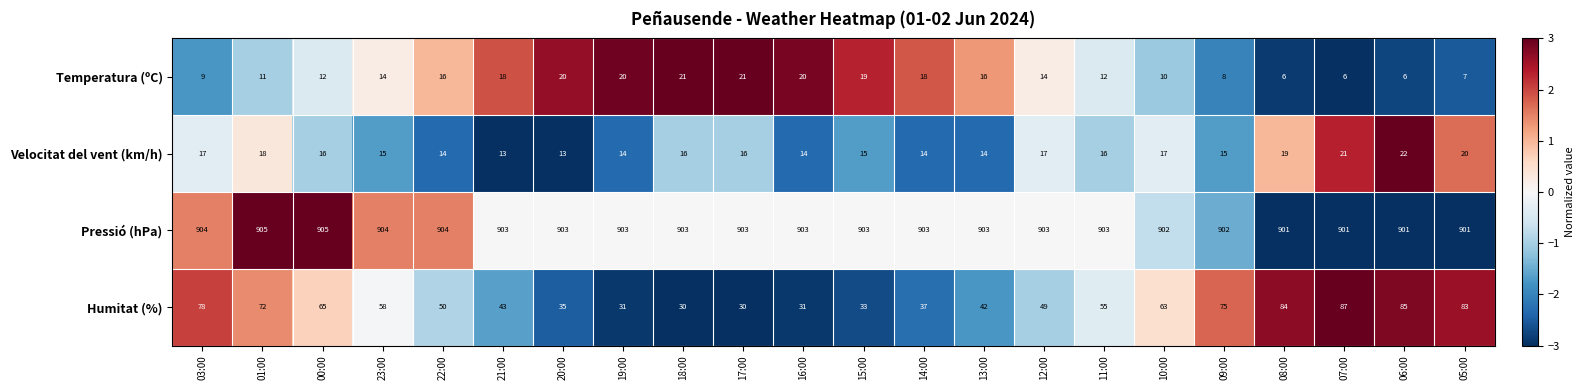

Which series has the largest total across all categories?

Pressió (hPa)